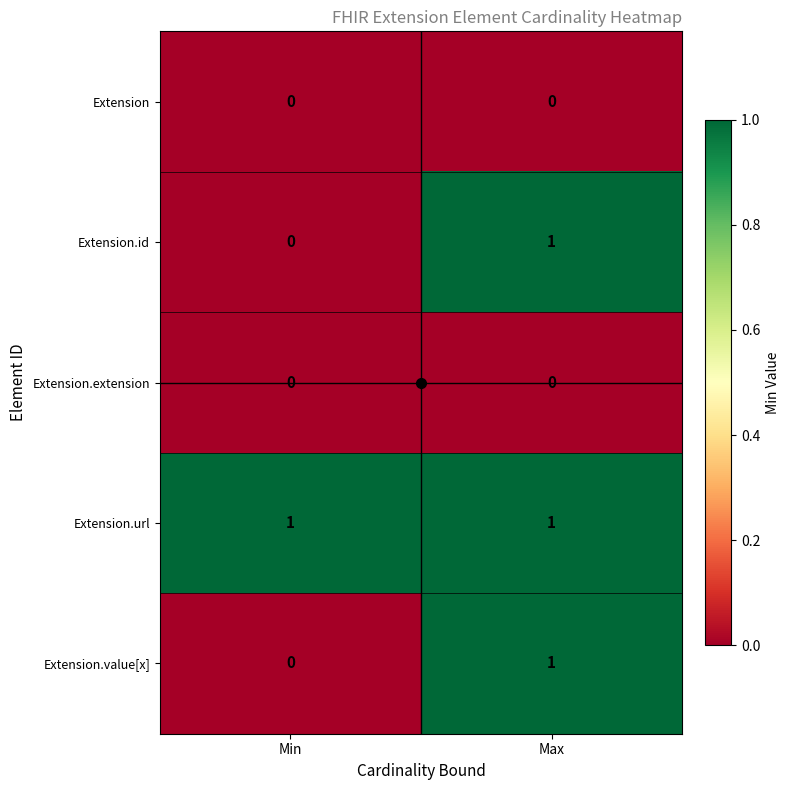

List the labels in order of Extension.id value, smallest first.

Min, Max